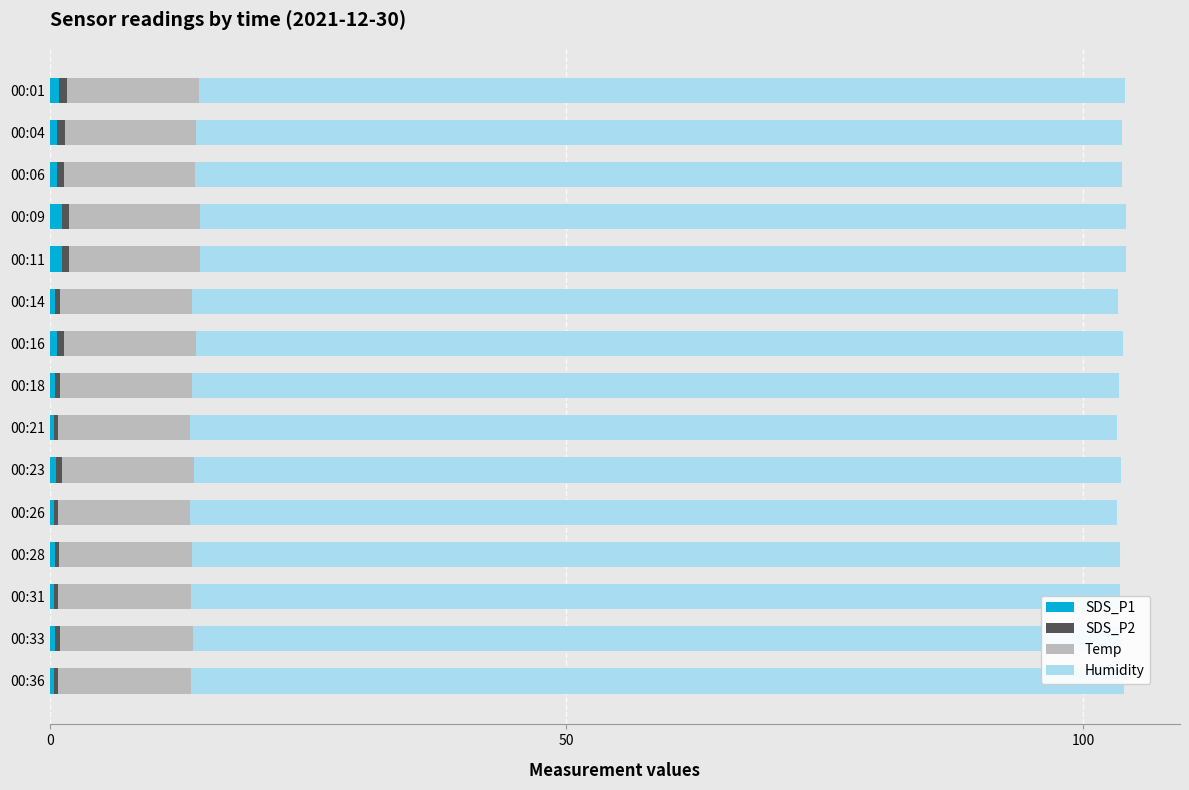

Does the chart contain any negative values?

No